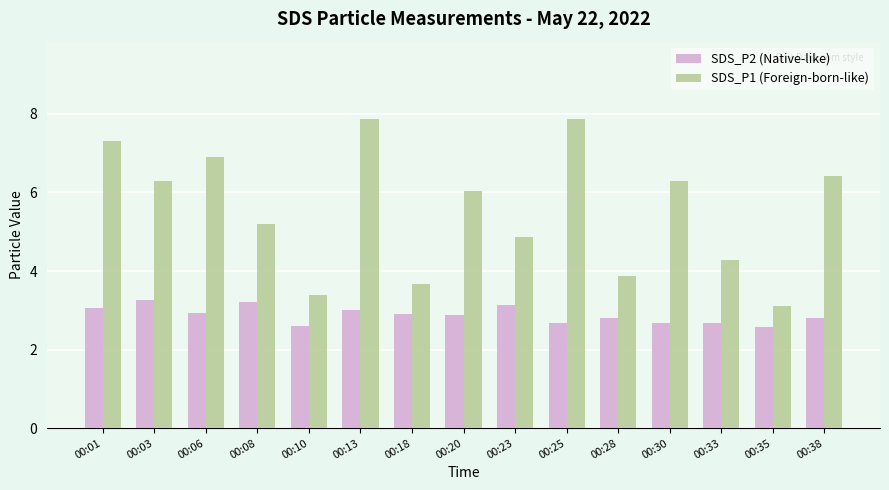

Rank the series at 00:28 from highest to lowest value.

SDS_P1 (Foreign-born-like), SDS_P2 (Native-like)